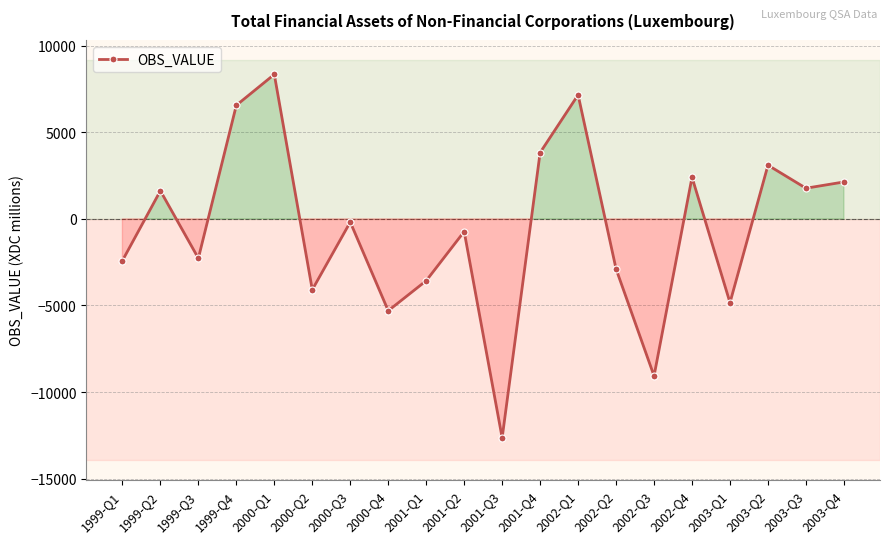

What is the value of the 15th point from the left?

-9068.2